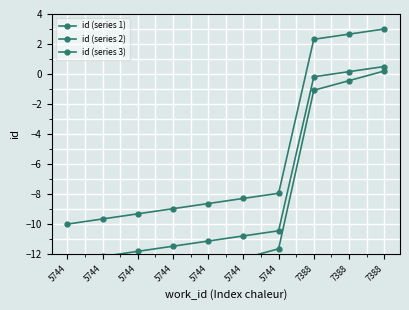

Reading left to right, transcribe all the data shown in this chart.

id (series 1): -10.0	-9.7	-9.3	-9.0	-8.6	-8.3	-7.9	2.3	2.7	3.0
id (series 2): -12.5	-12.2	-11.8	-11.5	-11.1	-10.8	-10.4	-0.2	0.2	0.5
id (series 3): -15.5	-14.9	-14.2	-13.6	-12.9	-12.3	-11.6	-1.1	-0.4	0.2